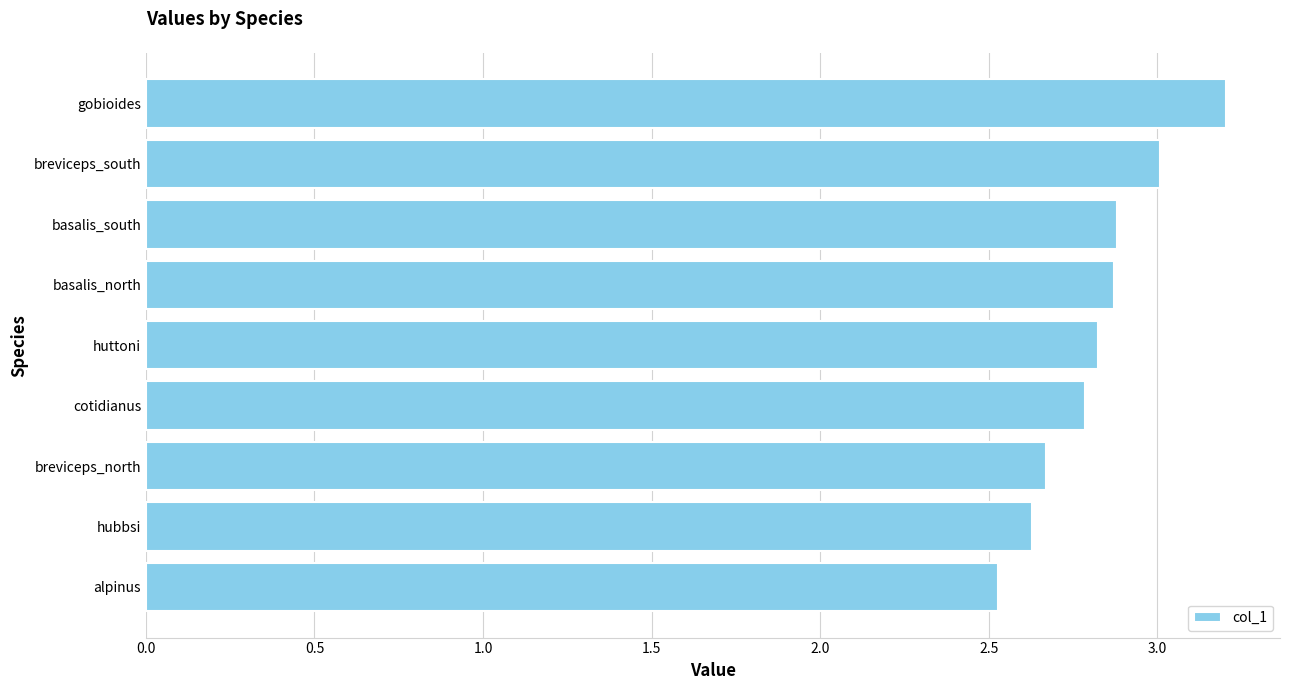

Reading bottom to top, what are all the values shown in this chart?

2.5	2.6	2.7	2.8	2.8	2.9	2.9	3.0	3.2